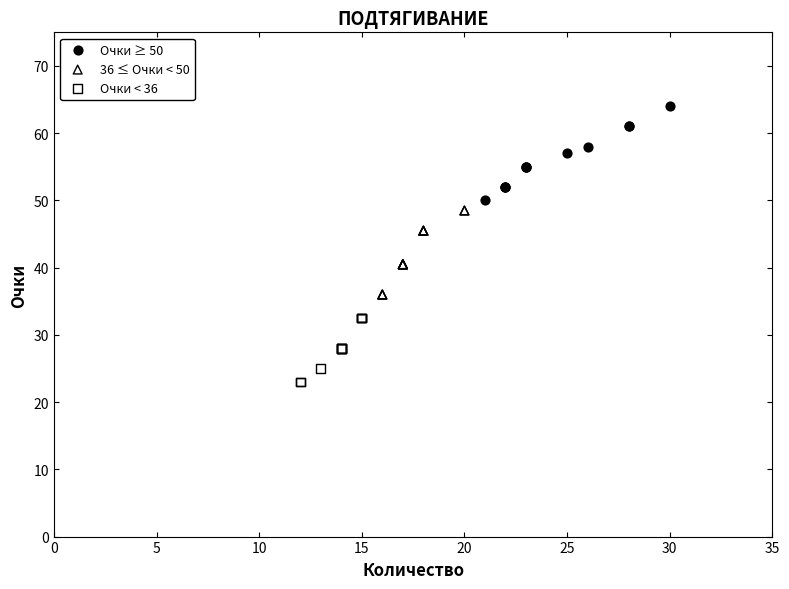

Which series reaches the maximum Y coordinate?

Очки ≥ 50